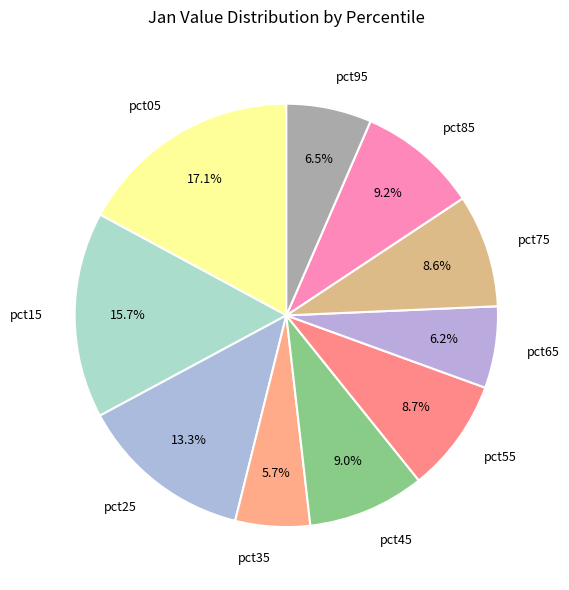

The pct45 slice represents 22% of the pie. True or false?

False